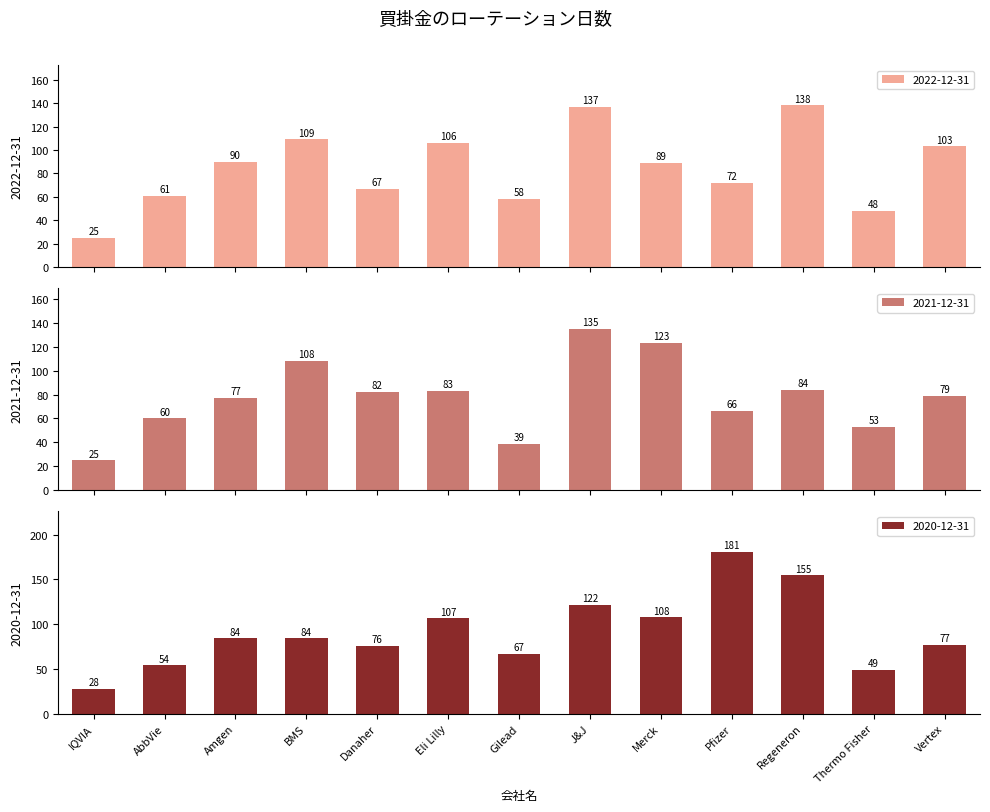

At which category does the chart reach its peak across all series?

Pfizer